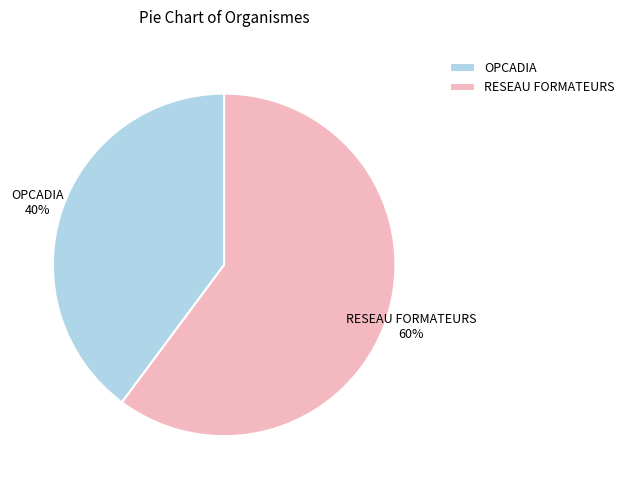

What is the smallest slice in the pie chart?

OPCADIA